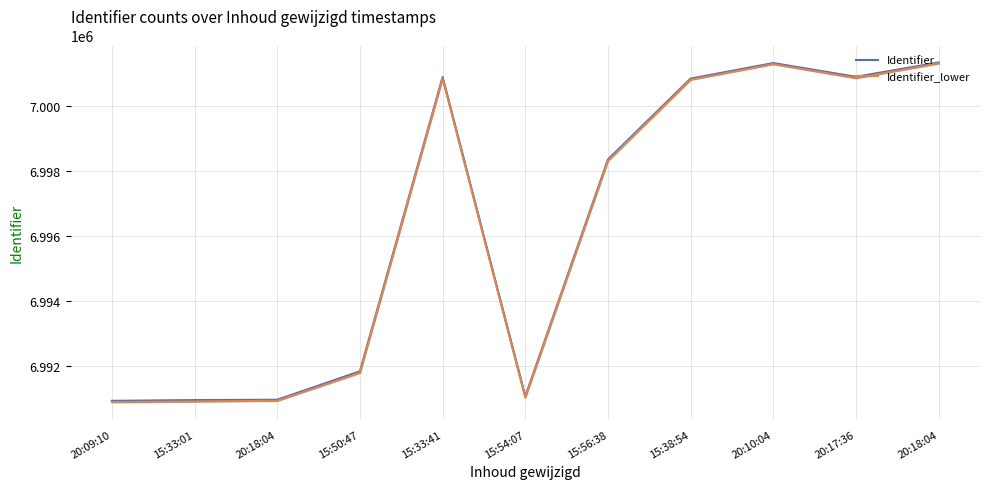

What is the average value of the Identifier_lower series?

6996271